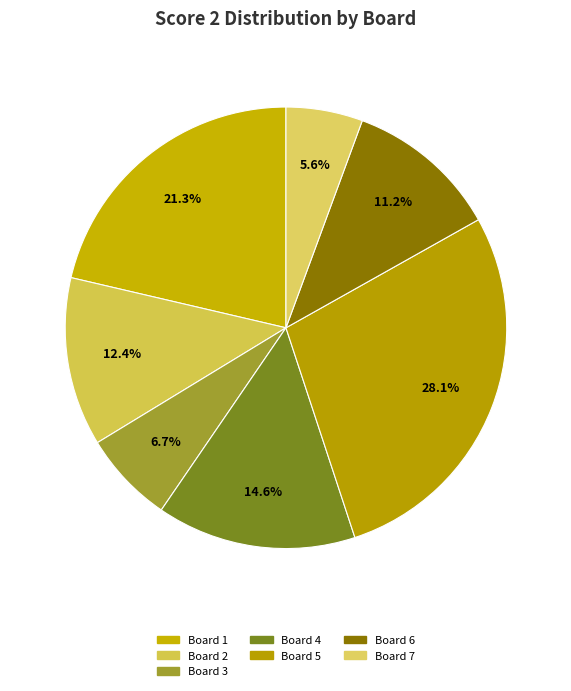

How many slices are in this pie chart?

7